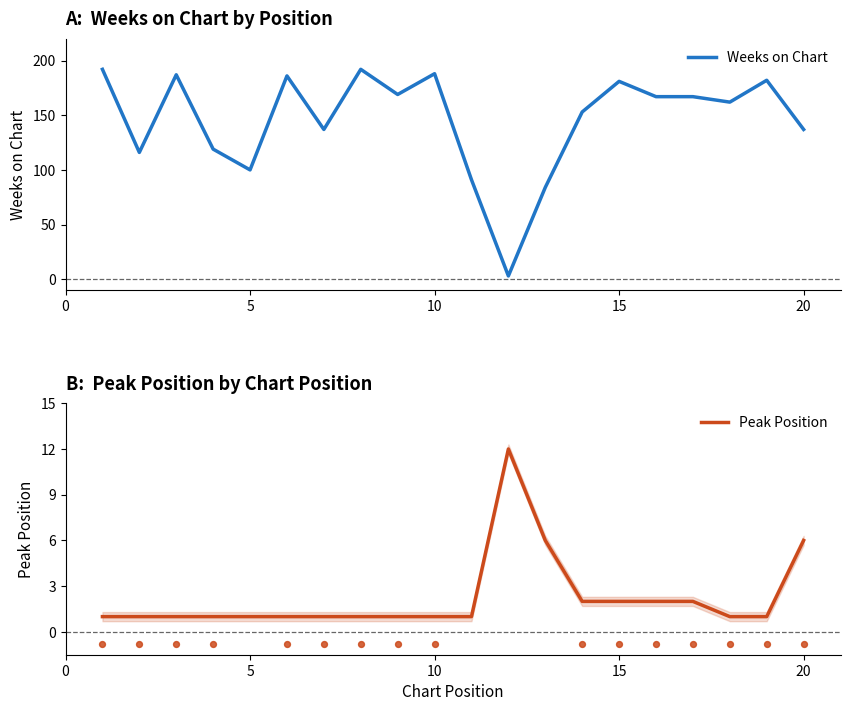

Which series reaches the minimum Y coordinate?

Peak Position